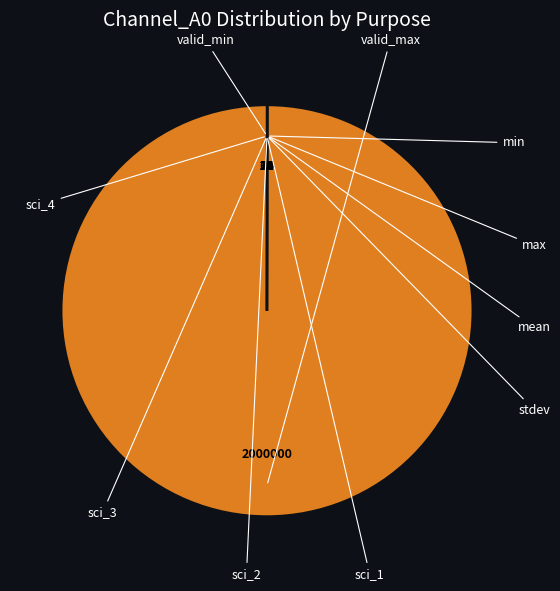

Is there a majority slice in this chart?

Yes